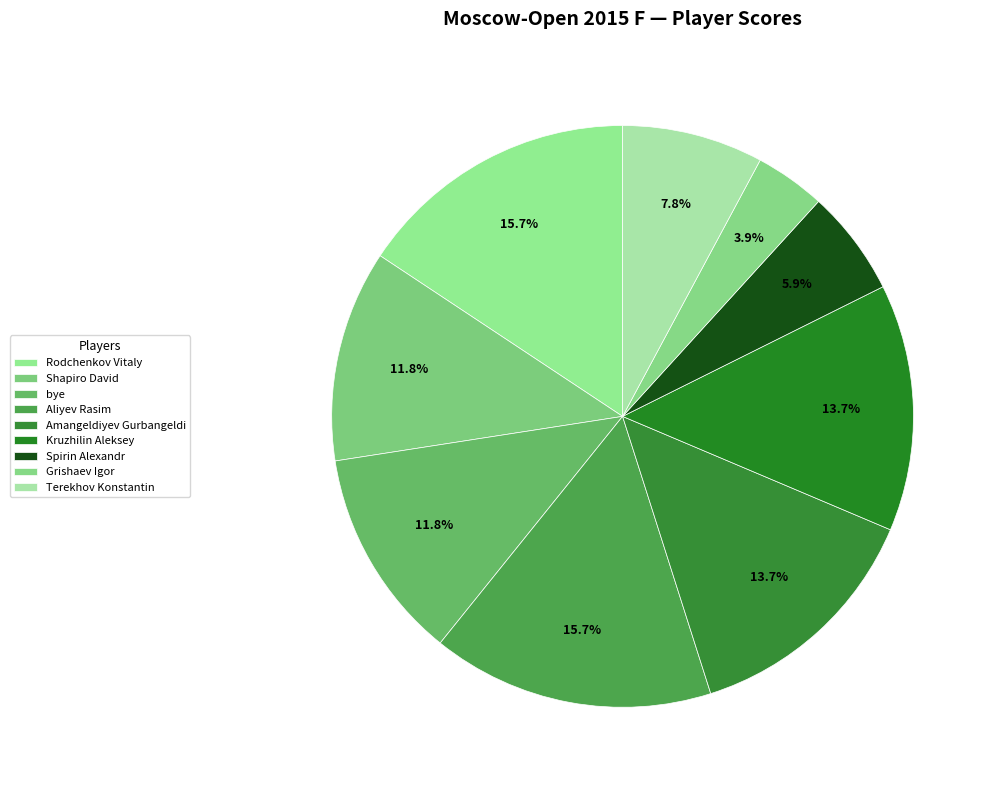

Which slice is the smallest?

Grishaev Igor